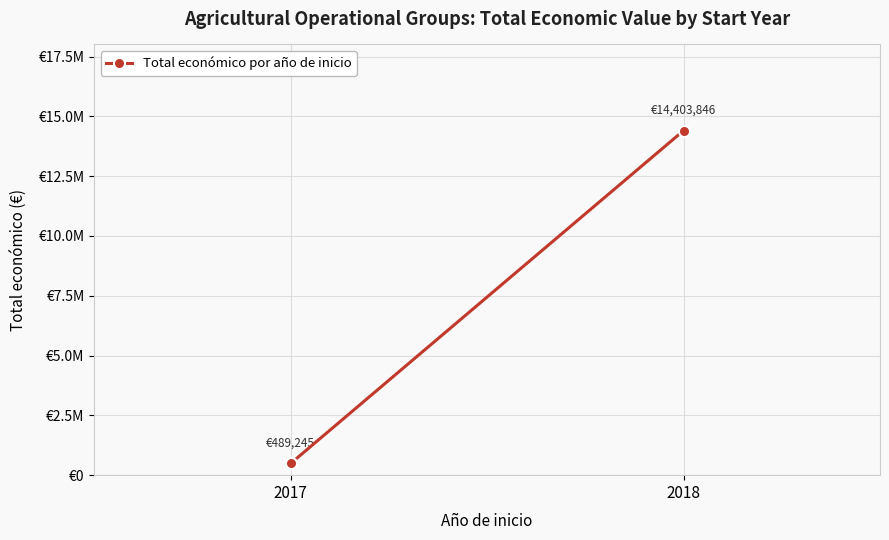

The value at 2018 is 7871143. True or false?

False